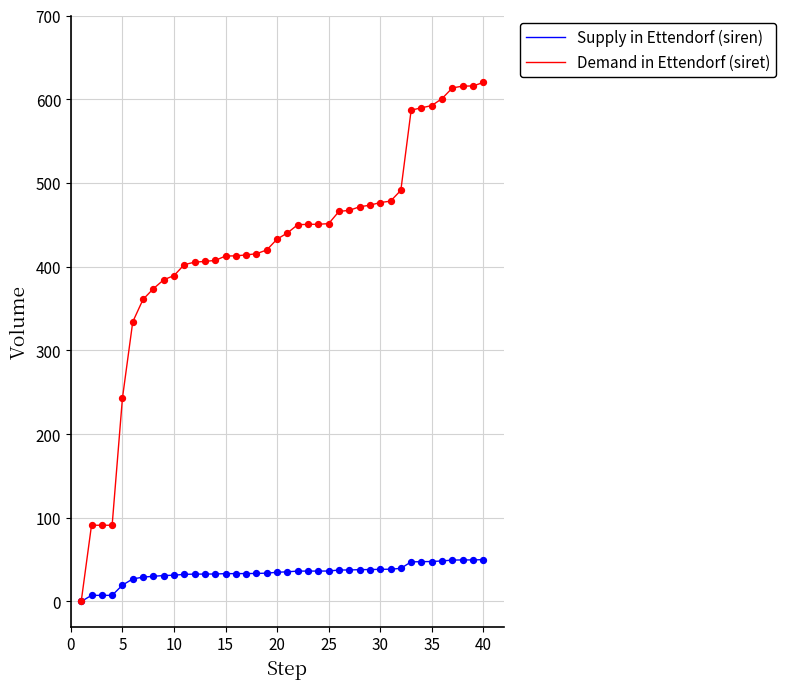

Which series has the widest spread of values?

Demand in Ettendorf (siret)